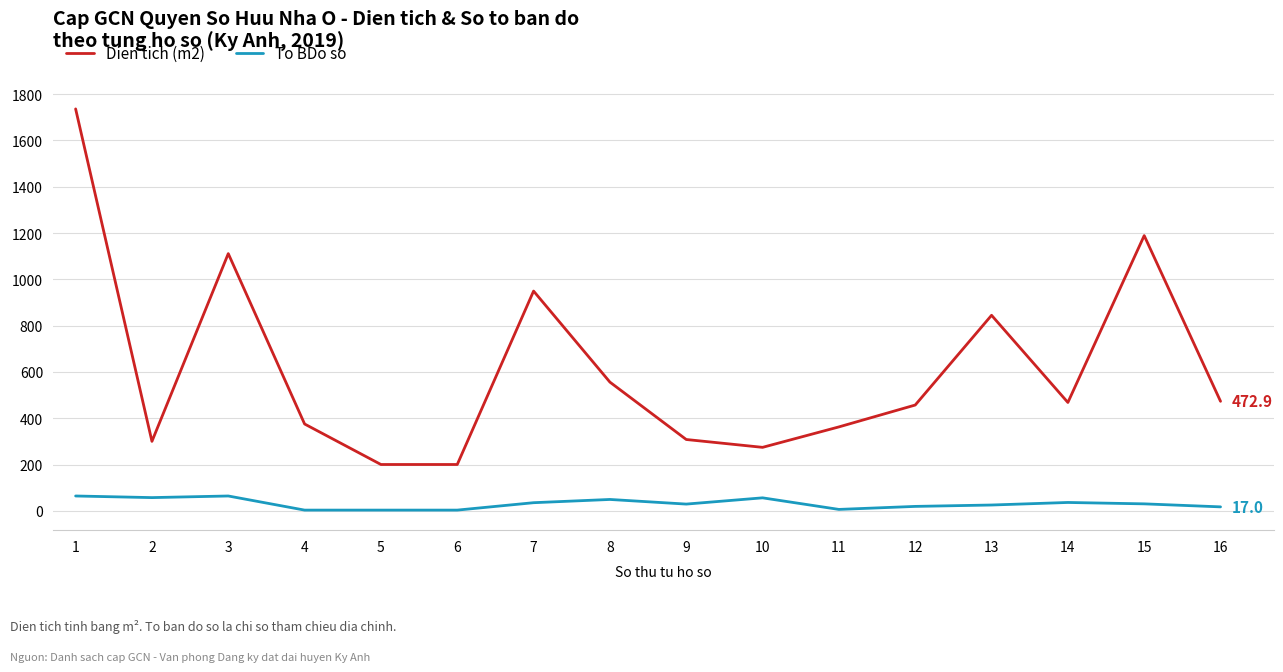

Which series has the largest total across all categories?

Dien tich (m2)